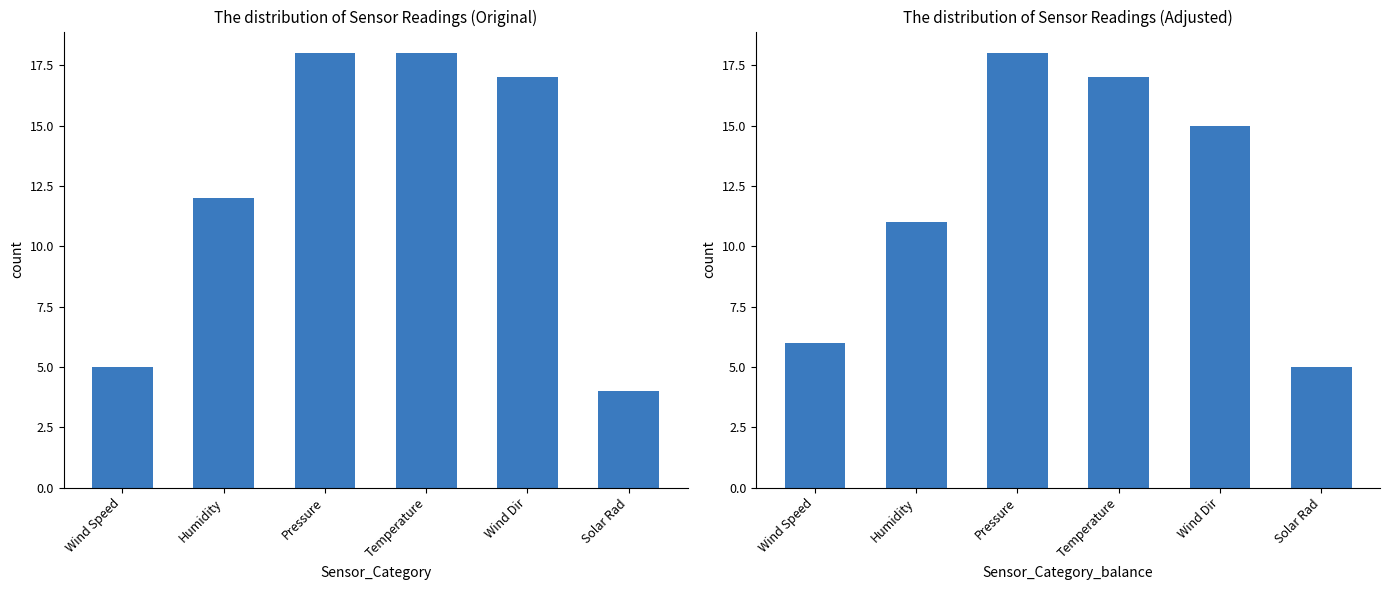

Reading right to left, list all the values displayed in this chart.

Original: Solar Rad=4	Wind Dir=17	Temperature=18	Pressure=18	Humidity=12	Wind Speed=5
Adjusted: Solar Rad=5	Wind Dir=15	Temperature=17	Pressure=18	Humidity=11	Wind Speed=6